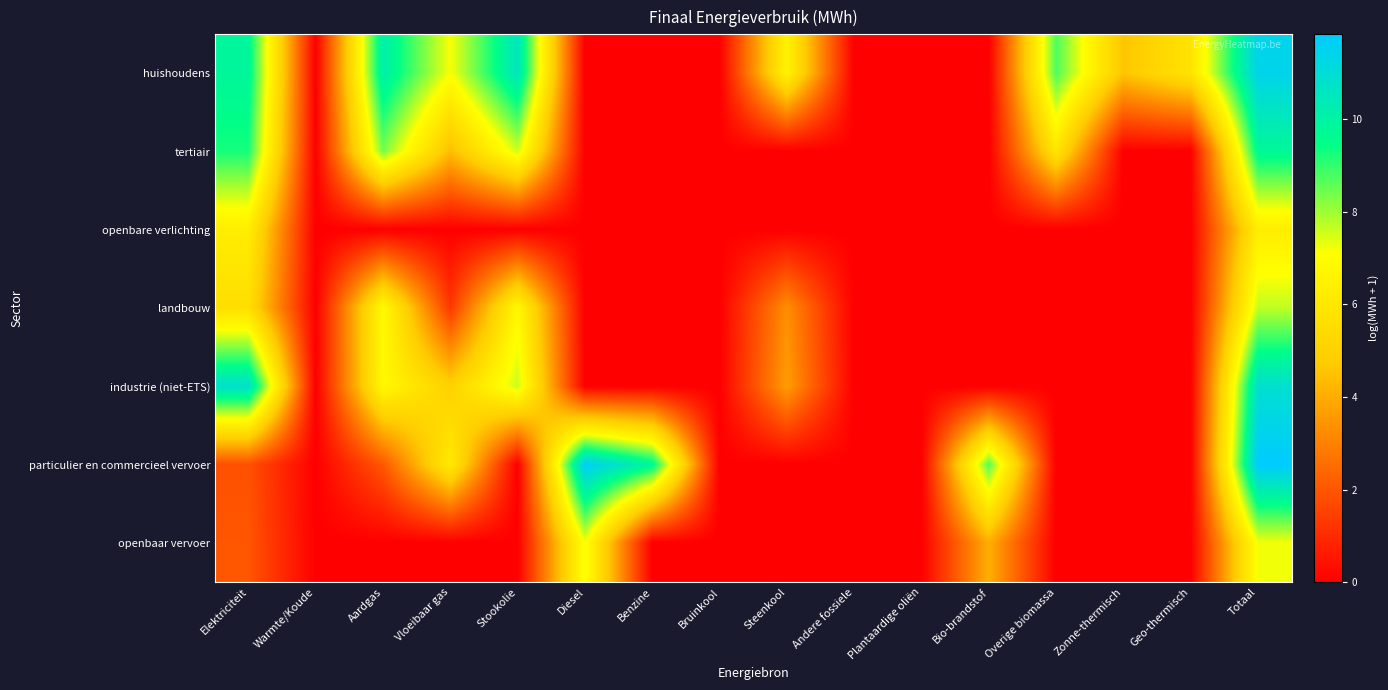

At which category is the sum across all series the highest?

Totaal